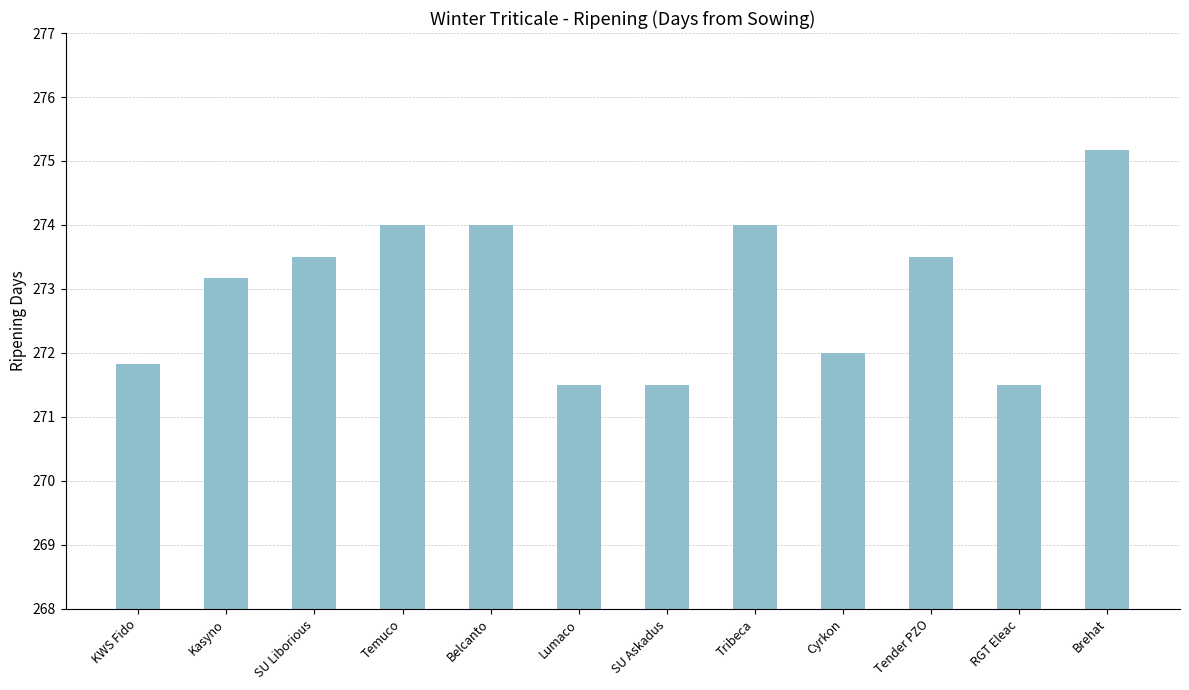

What value does the data have at Brehat?

275.2